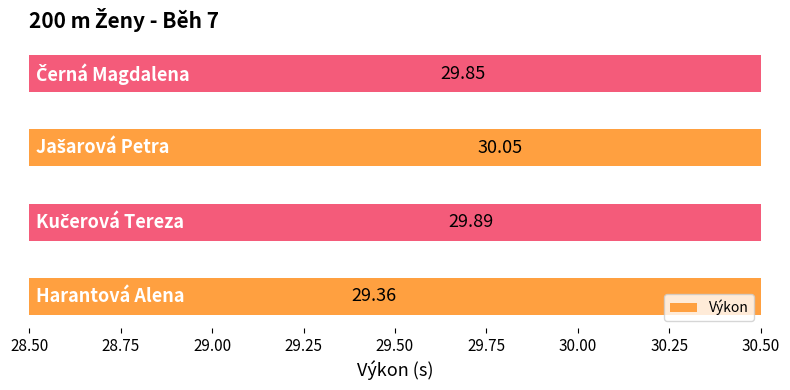

Are the bars grouped side by side (vs. stacked)?

No